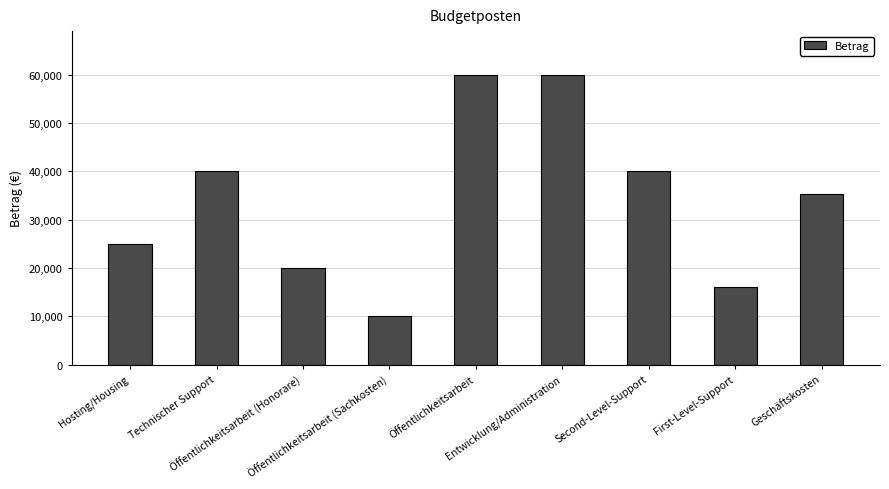

At which label does the data first exceed 35200?

Technischer Support